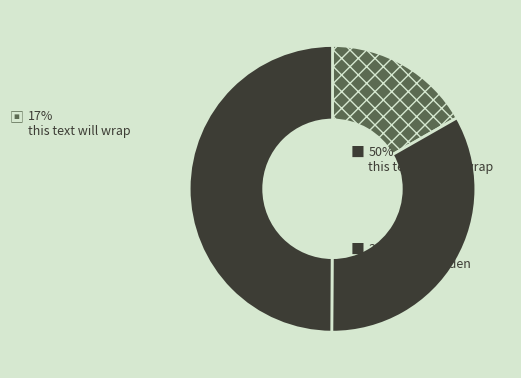

Does any single category account for the majority?

No